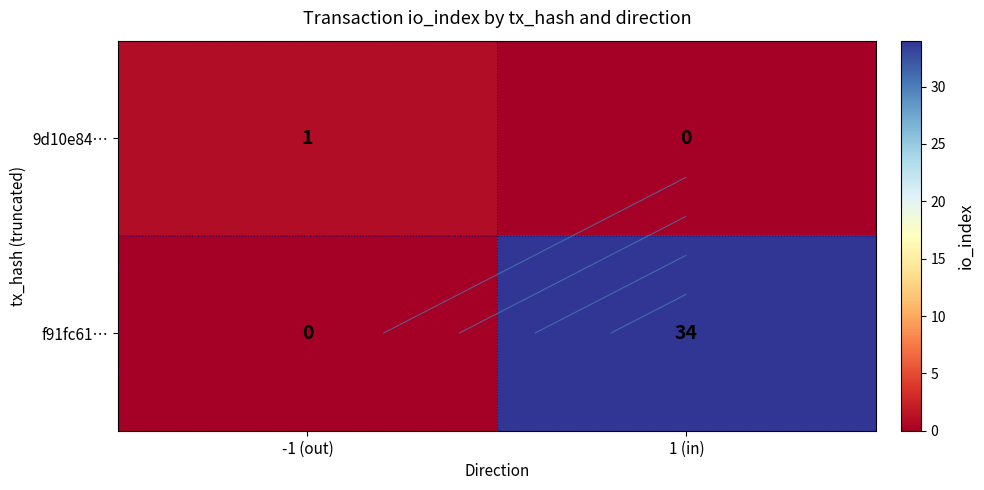

Is it true that 9d10e84… equals 1 at 1 (in)?

False